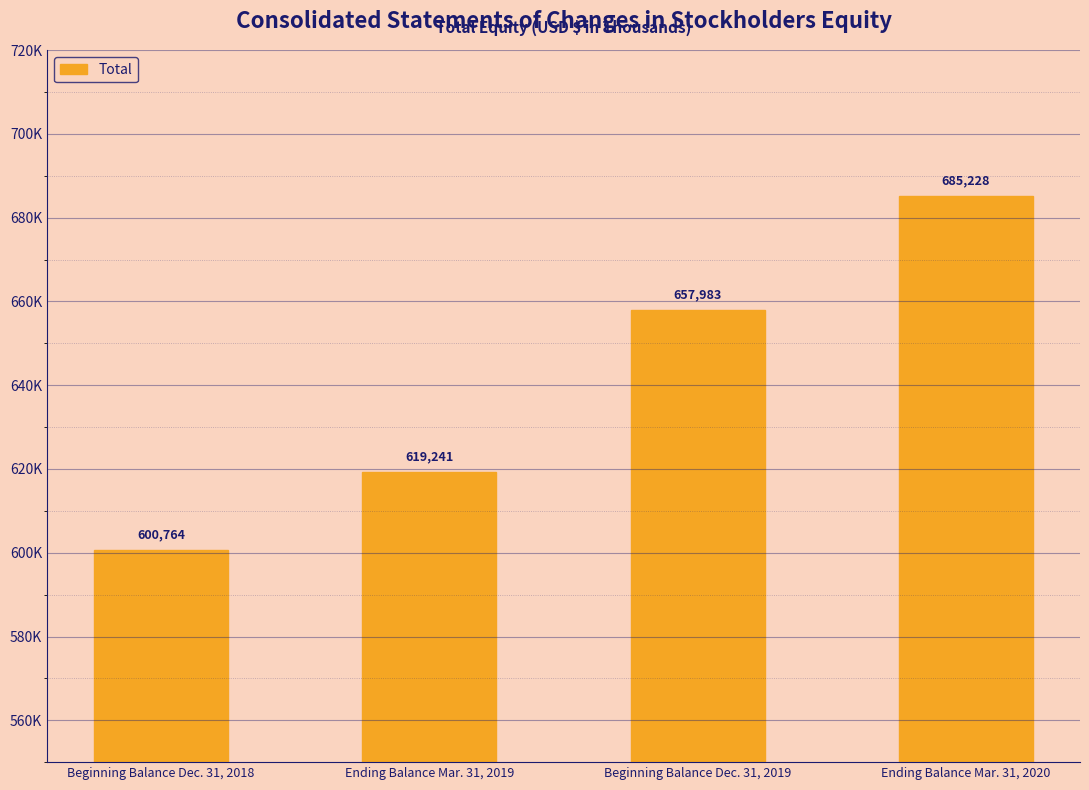

What is the smallest value displayed?

600764